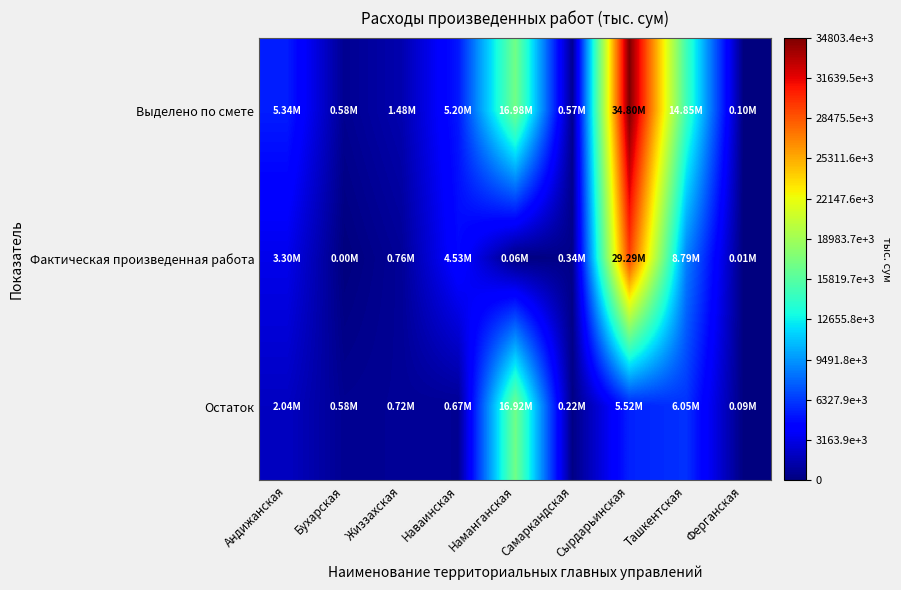

What is the total value across all series at Наваинская?

10403783.7